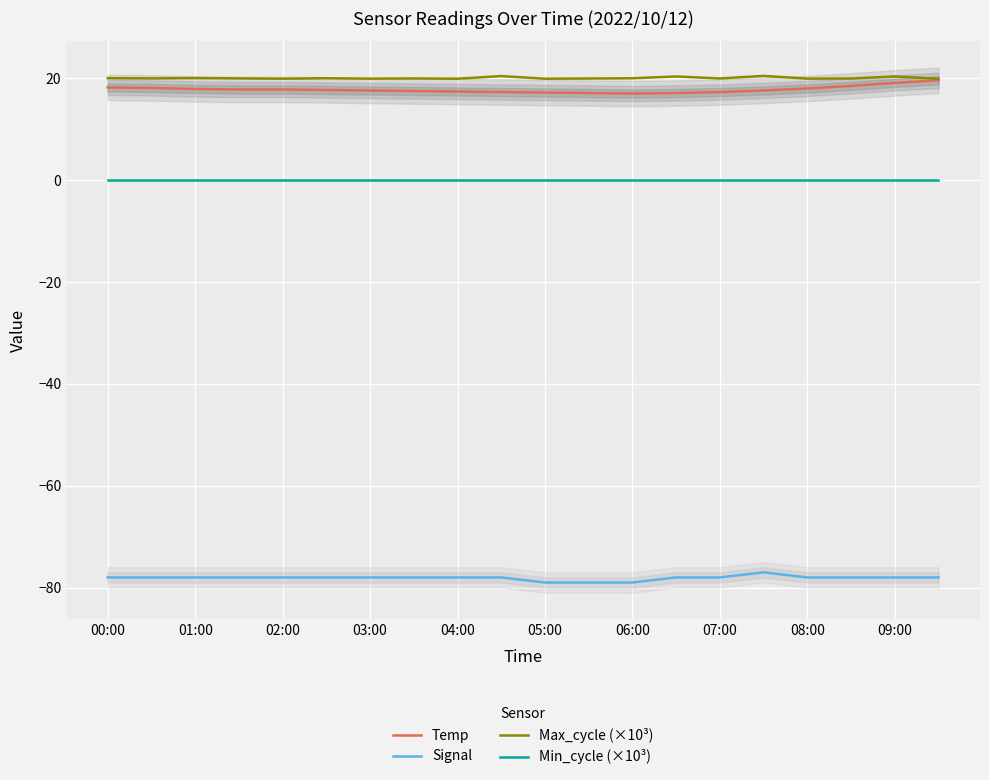

Which series has the widest spread of values?

Temp